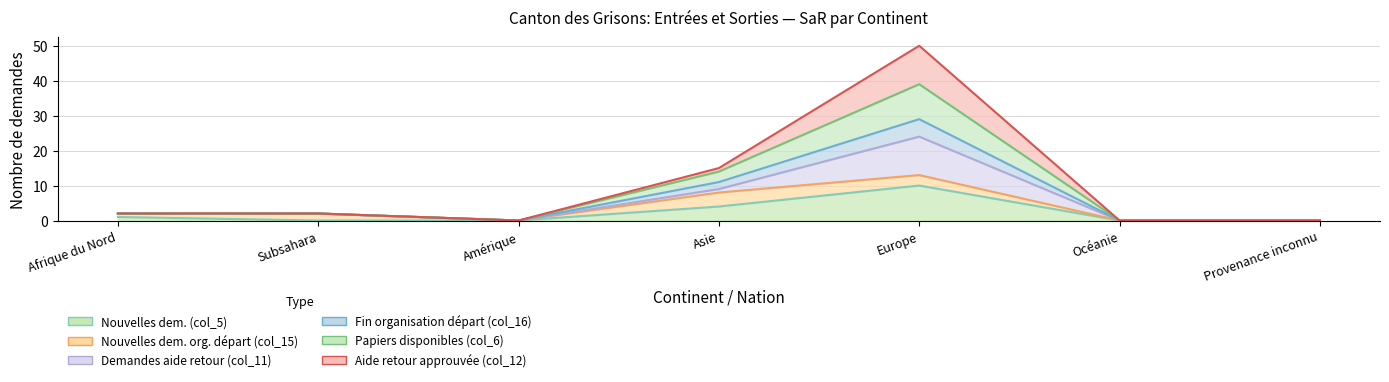

Count the Nouvelles dem. (col_5) values in the range 0 to 4.

6